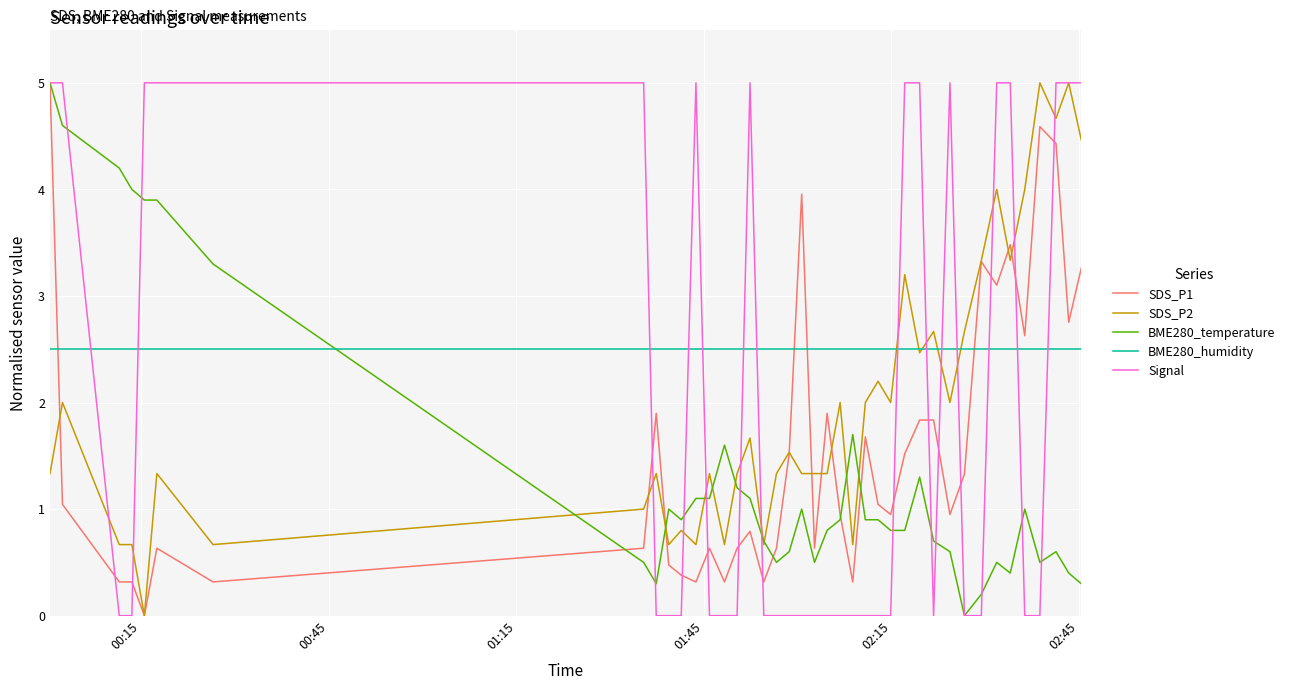

How many lines are shown in the chart?

5